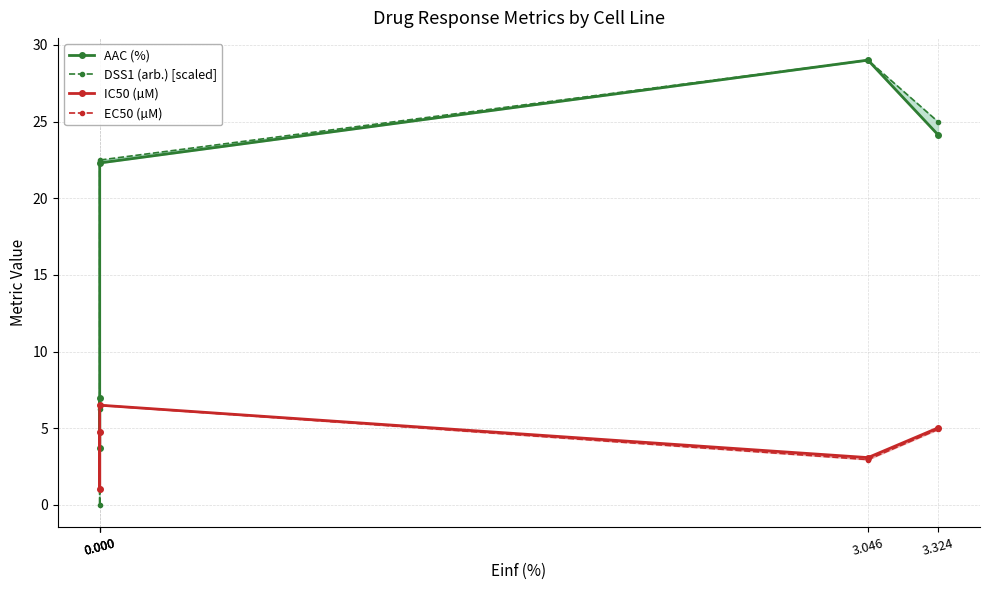

Is this an area chart (filled region under the line)?

No